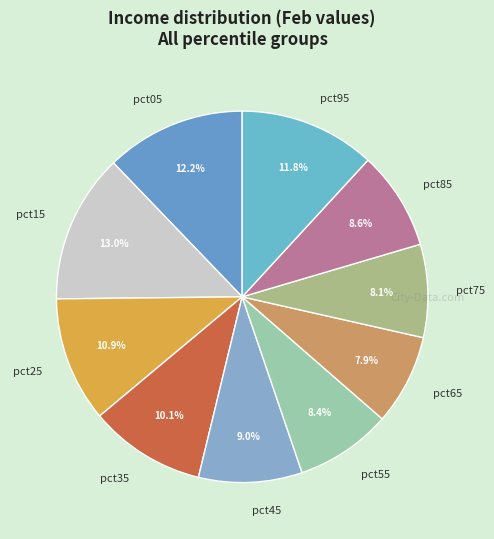

How many segments does this pie chart have?

10